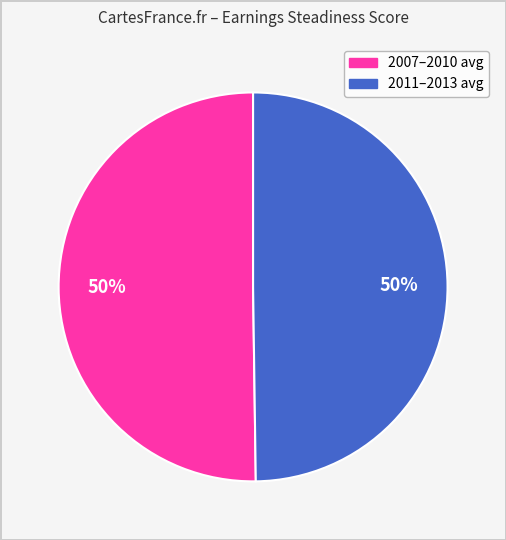

To the nearest percent, what is the average slice percentage?

50%